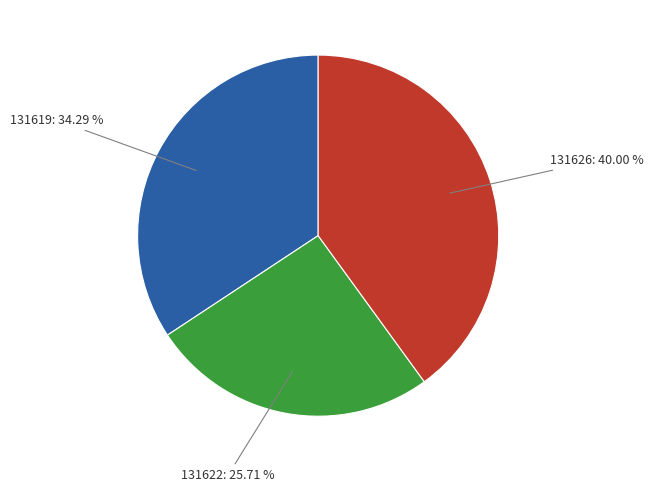

Does any single category account for the majority?

No